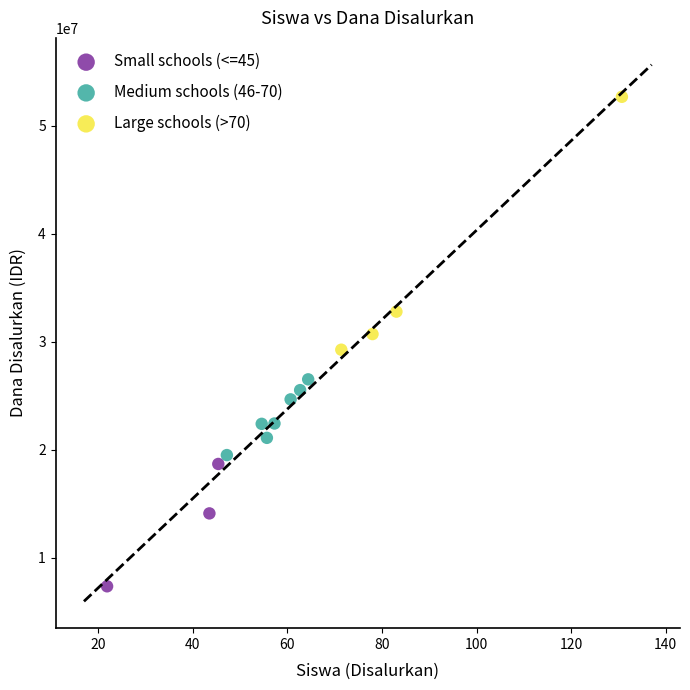

Which series has the largest Y range (max minus min)?

Large schools (>70)